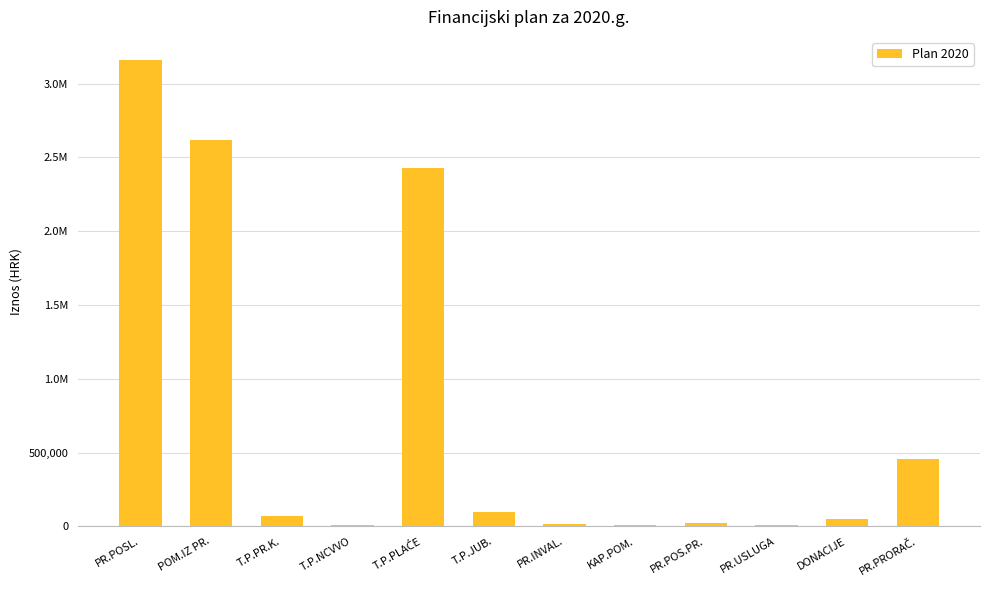

What is the difference between the second highest and second lowest values?

2612207.9